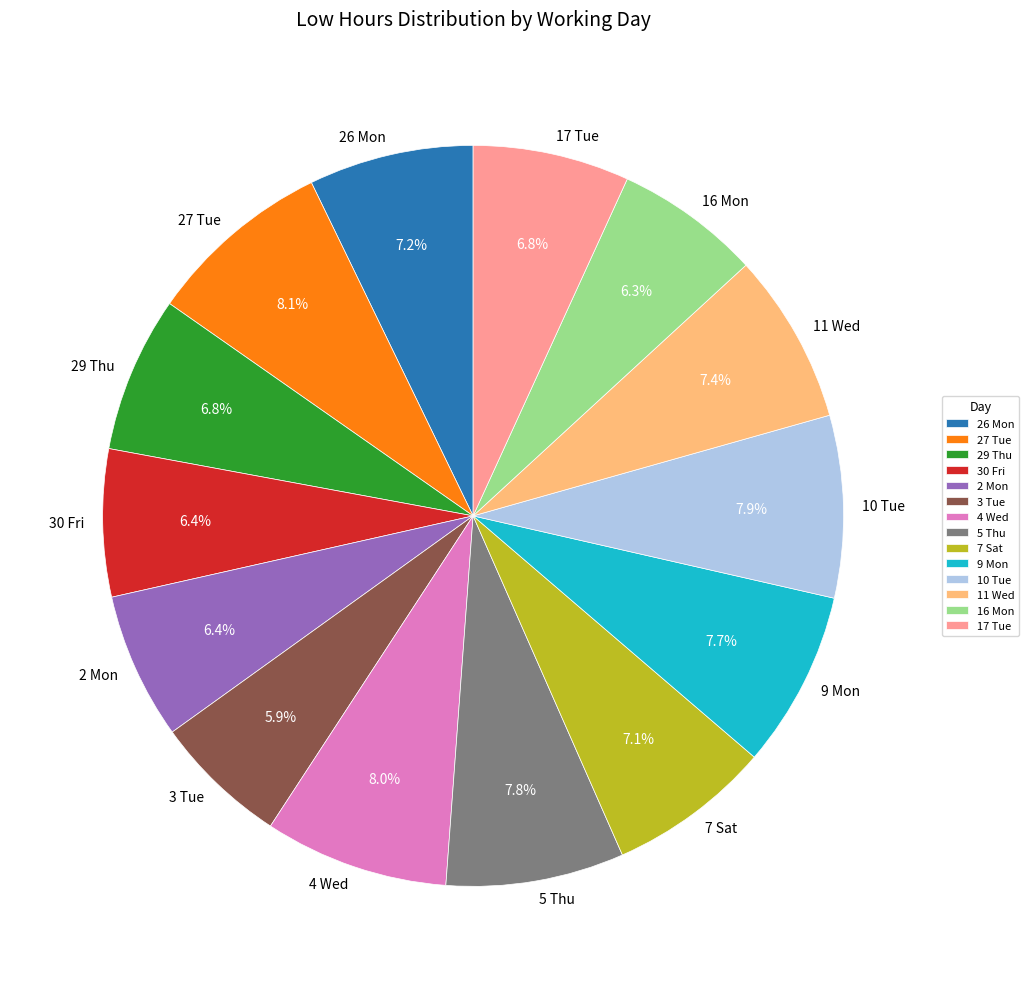

To the nearest percent, what is the average slice percentage?

7%